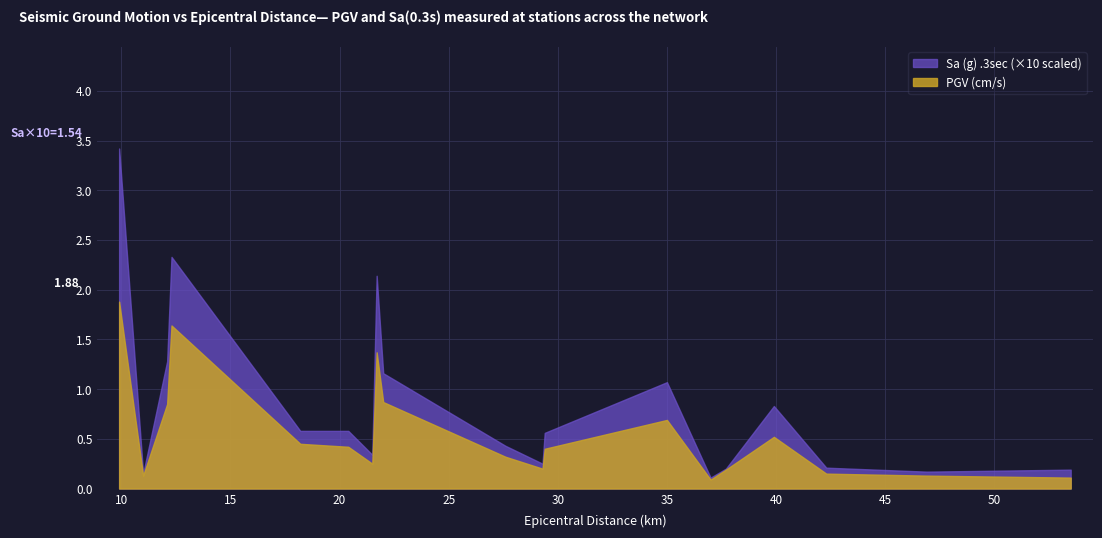

True or false: PGV(cm/s) has more than 1 interior local peaks.

True